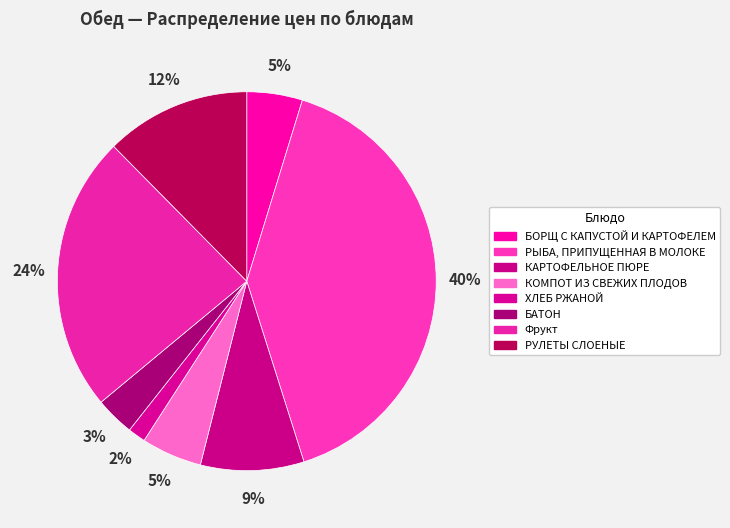

To the nearest percent, what percentage of the pie is БОРЩ С КАПУСТОЙ И КАРТОФЕЛЕМ?

5%